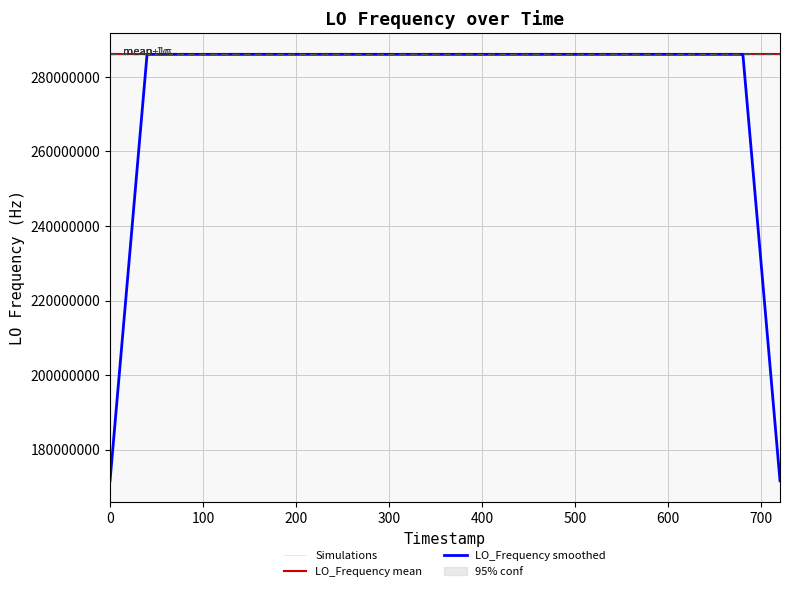

Is the value of LO_Frequency mean at 14 greater than the value of LO_Frequency smoothed at 31?

Yes